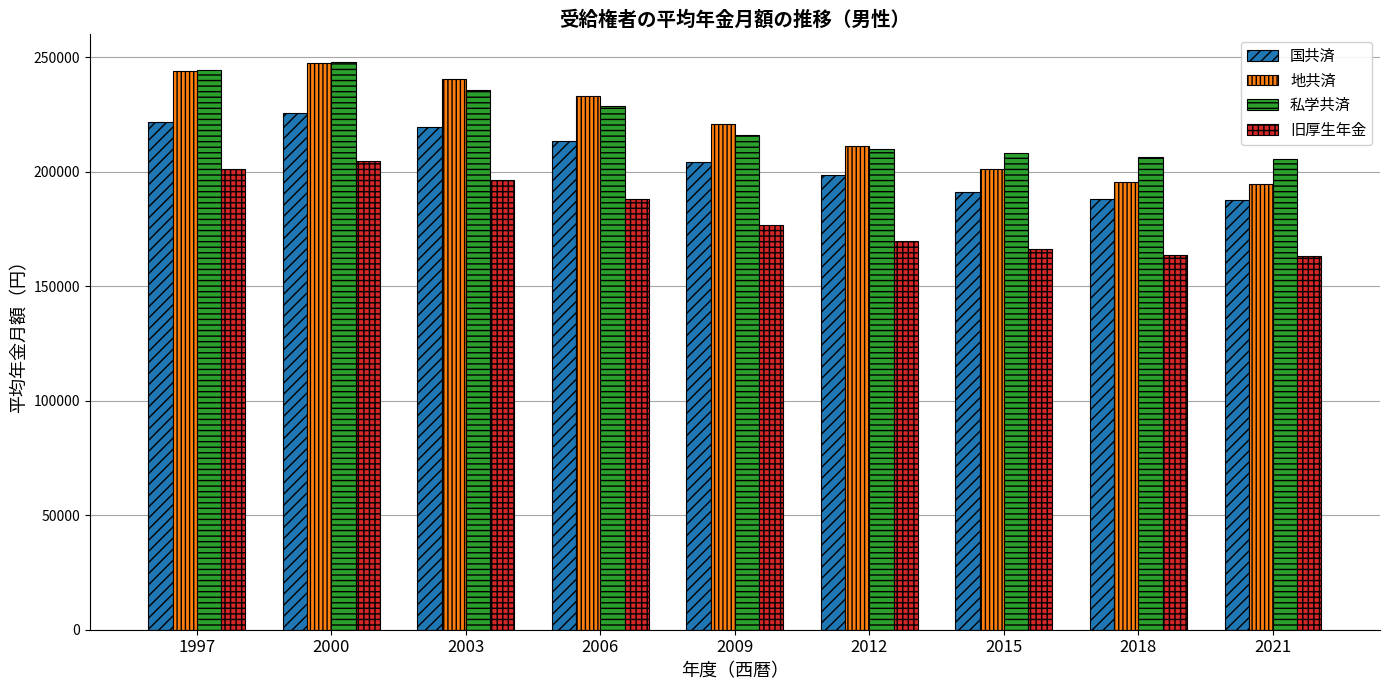

True or false: 地共済 has a value of 334329 at 2021.

False